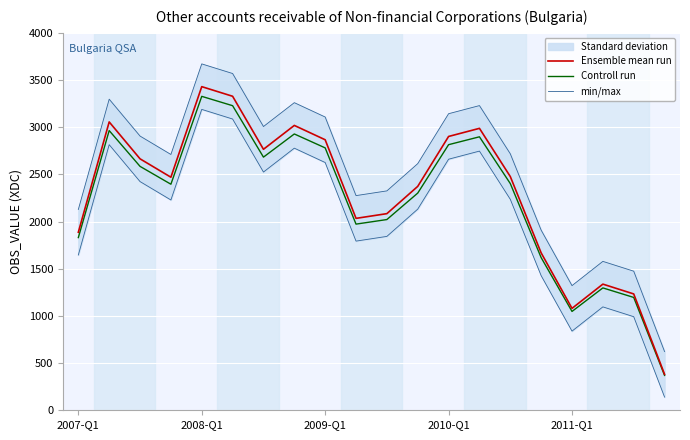

What is the minimum value for Controll run?

369.6